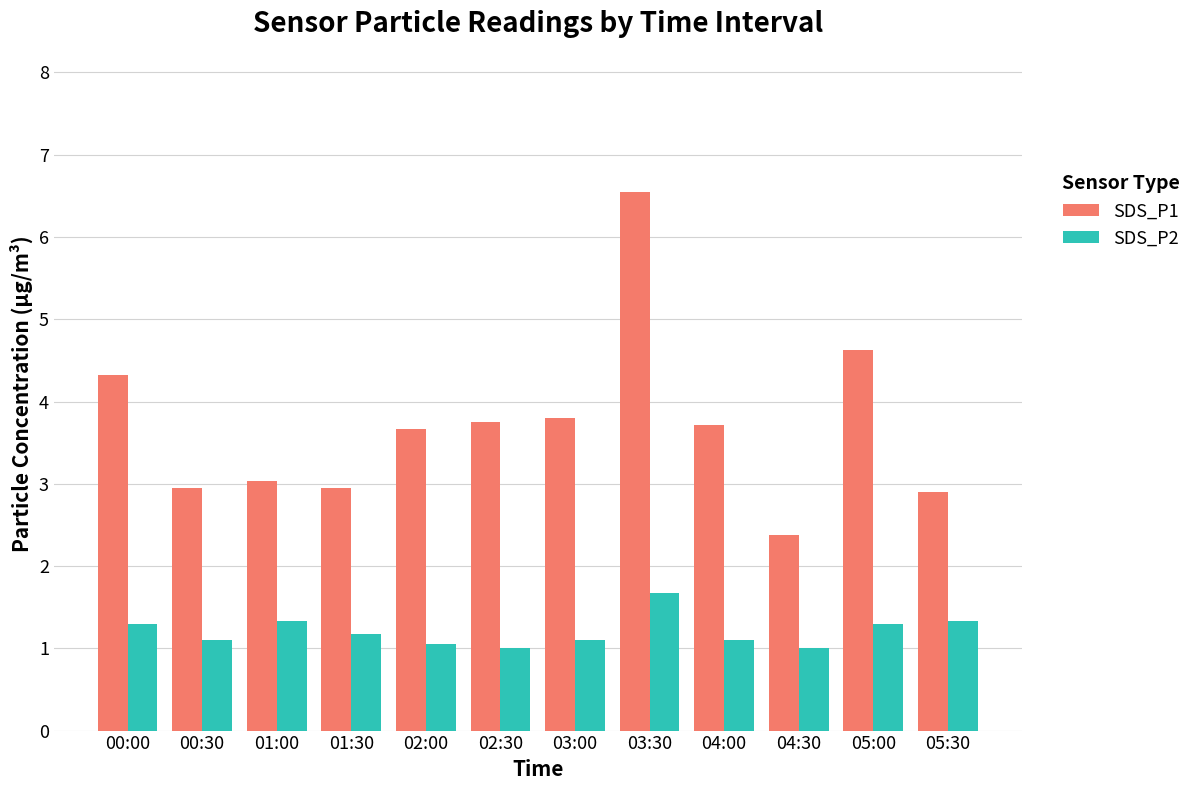

What is the label of the 12th bar from the left?

05:30